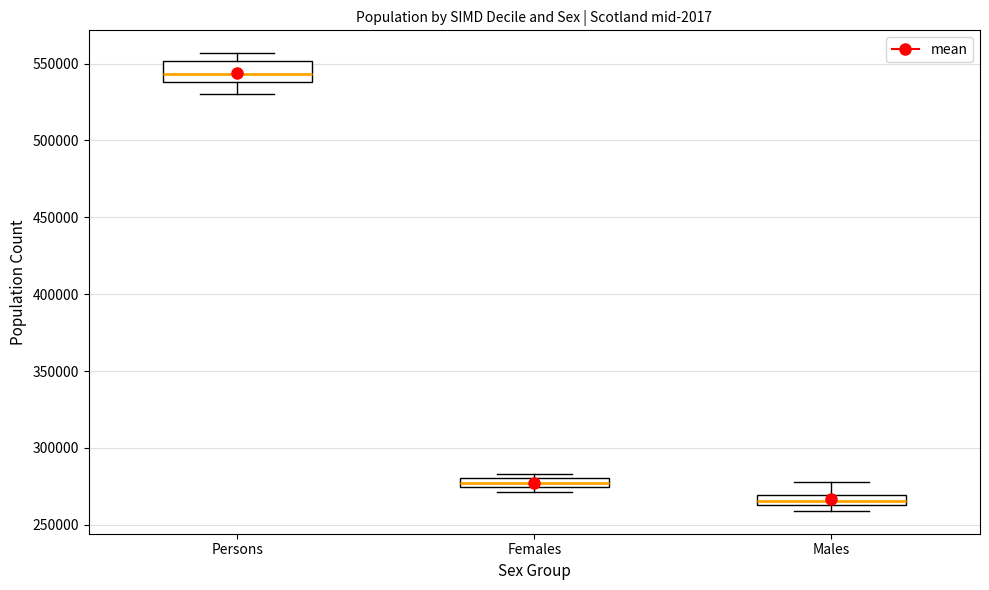

Which box is the tallest, from its lower edge to its upper edge?

Persons